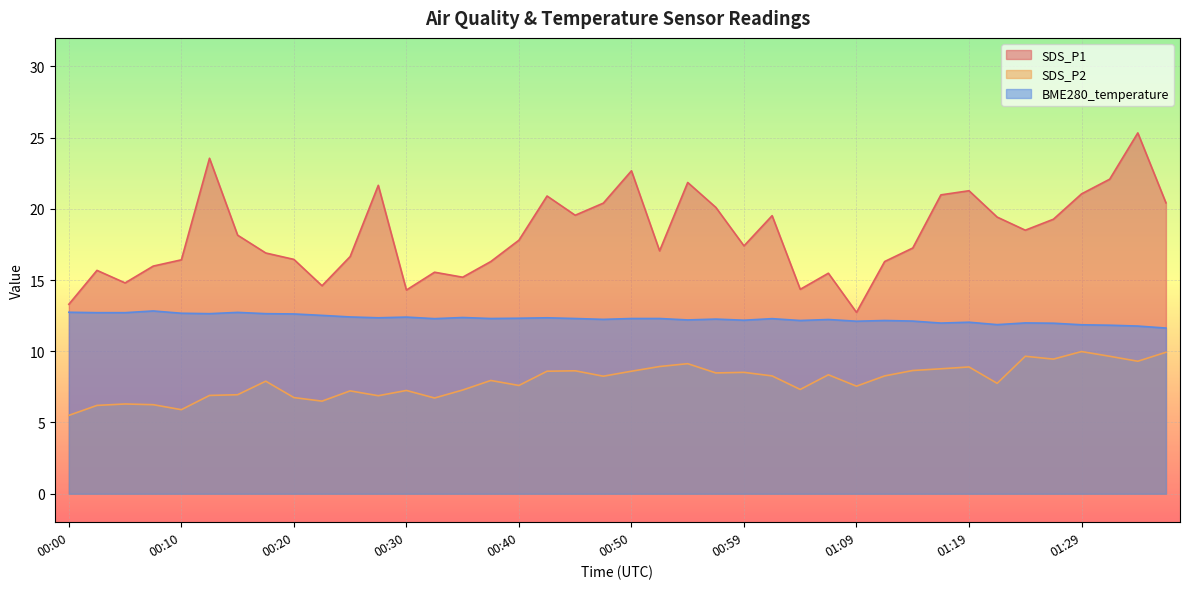

True or false: SDS_P1 has more than 1 interior local peaks.

True